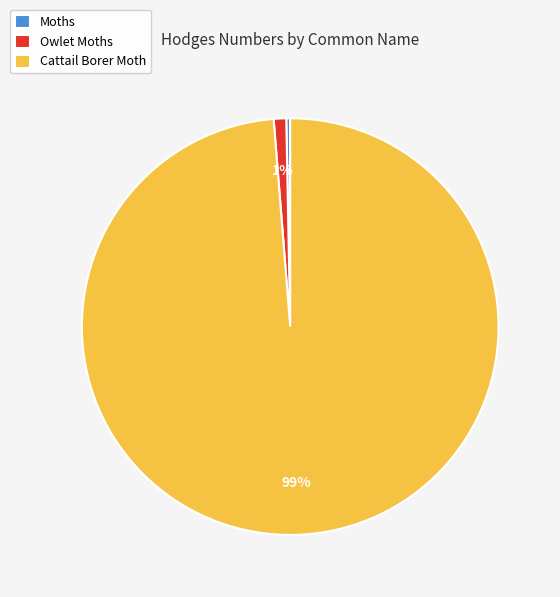

What is the ratio of the value at Cattail Borer Moth to the value at Moths?

328.4